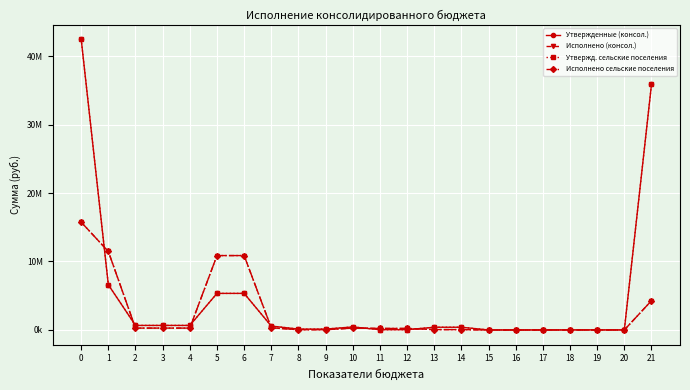

Where do Исполнено (консол.) and Утвержд. сельские поселения first cross each other?

0 and 1